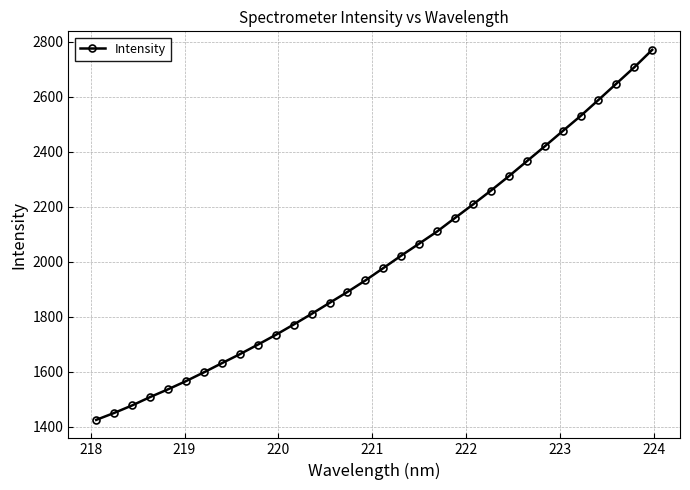

How many data points are above 1976?

16